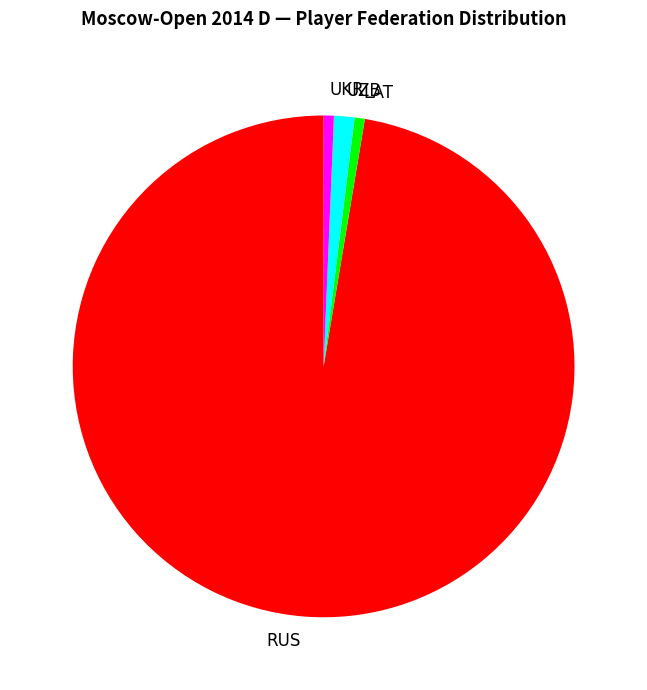

How many slices are in this pie chart?

4